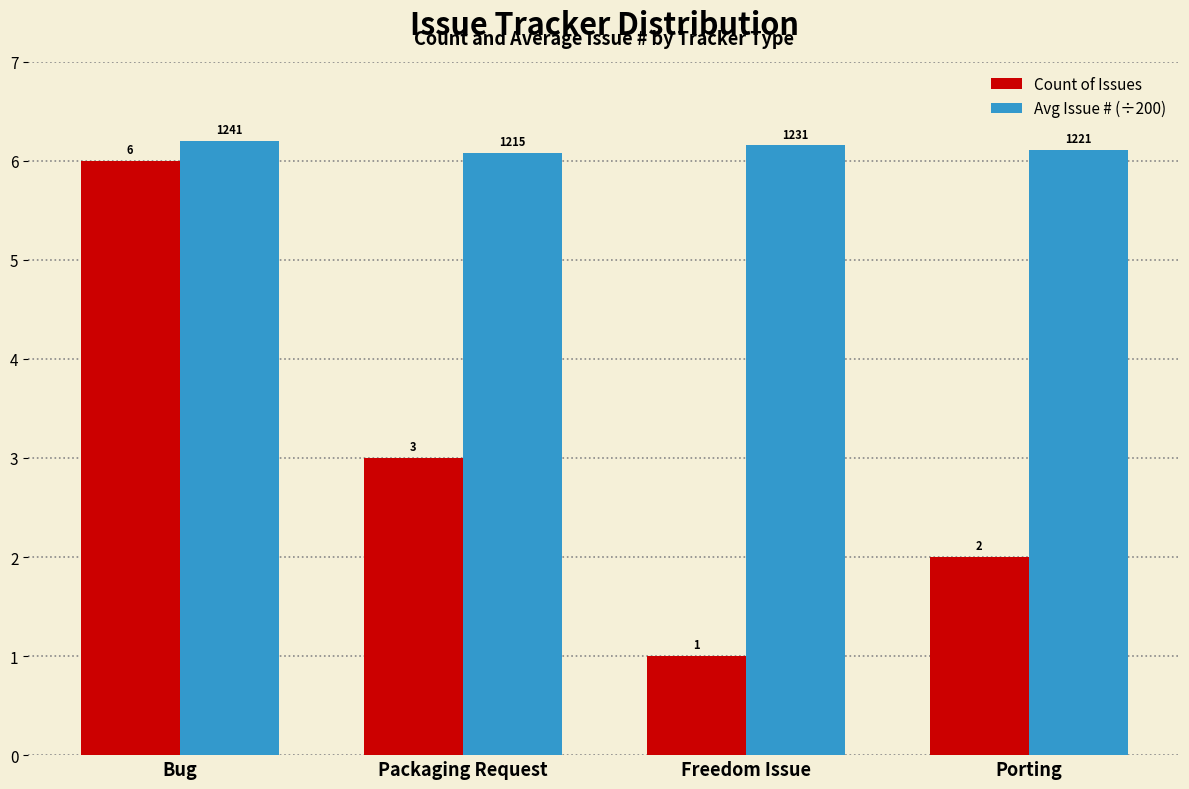

What is the minimum value shown in the chart?

1.0